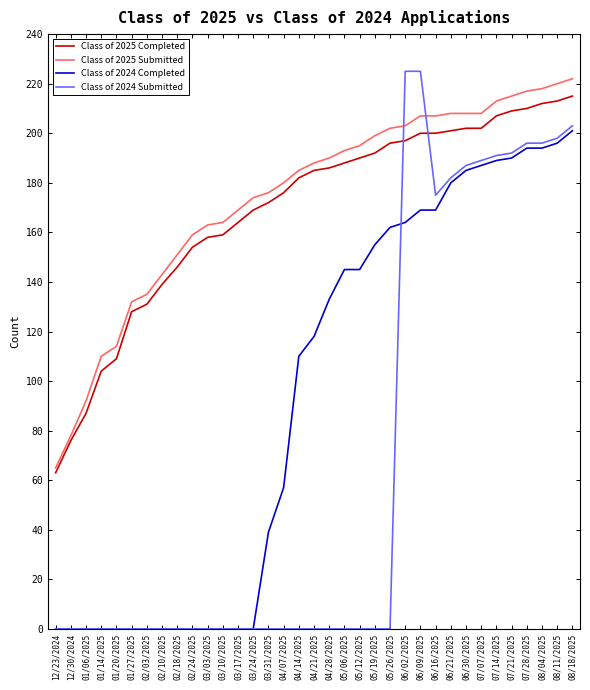

How many lines are shown in the chart?

4